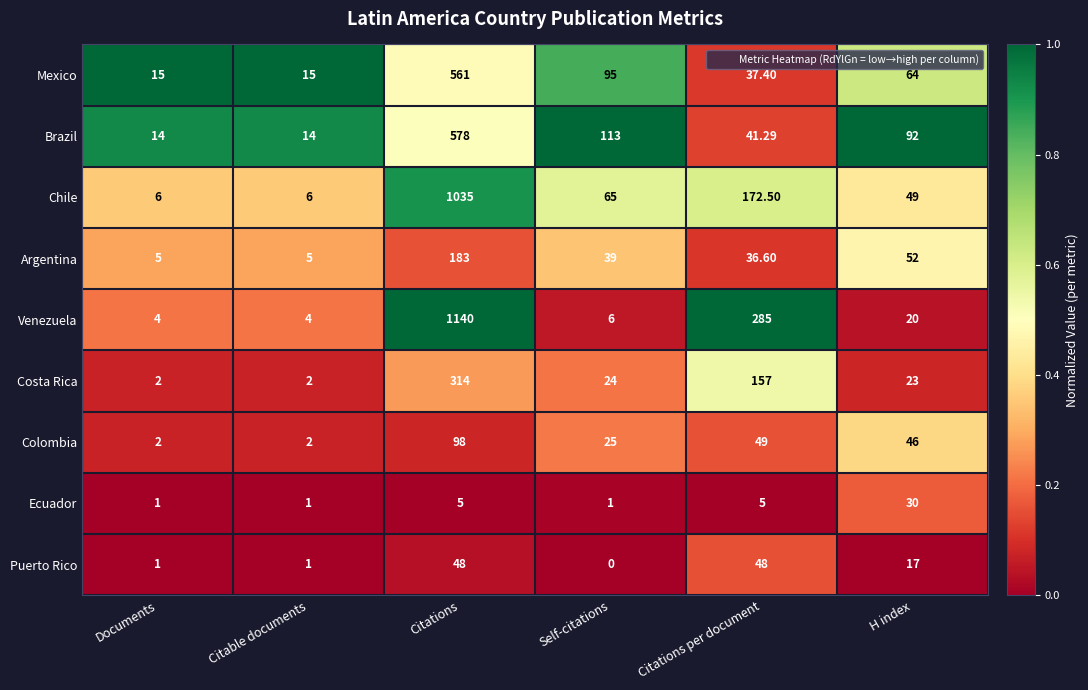

Which series has the largest total across all categories?

Venezuela